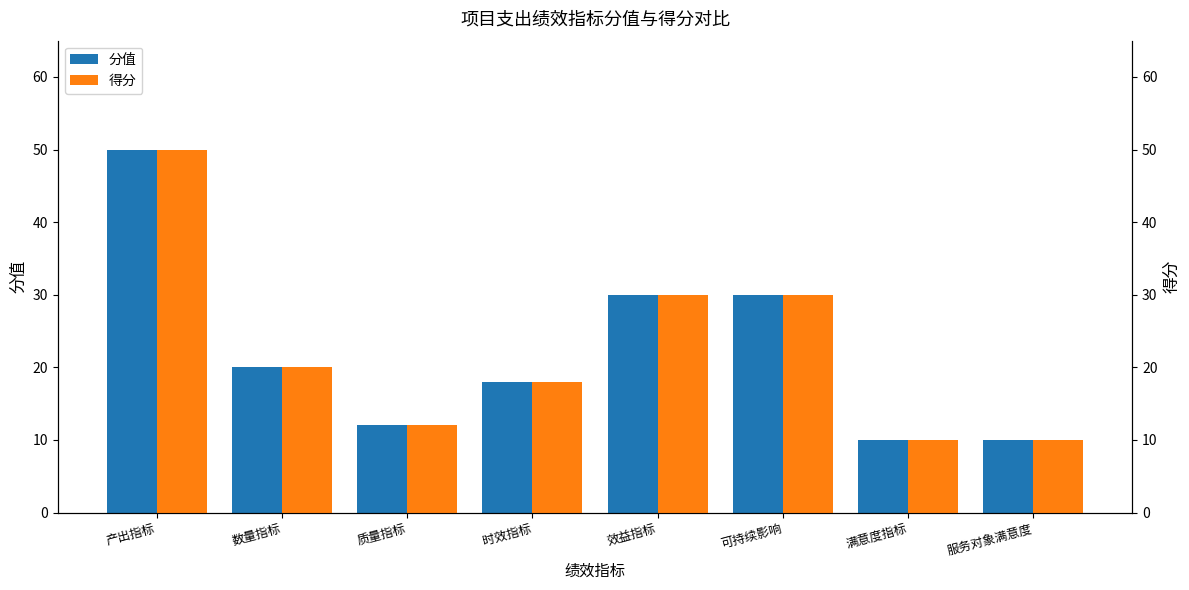

Read the 得分 value at 效益指标, to the nearest 5.

30